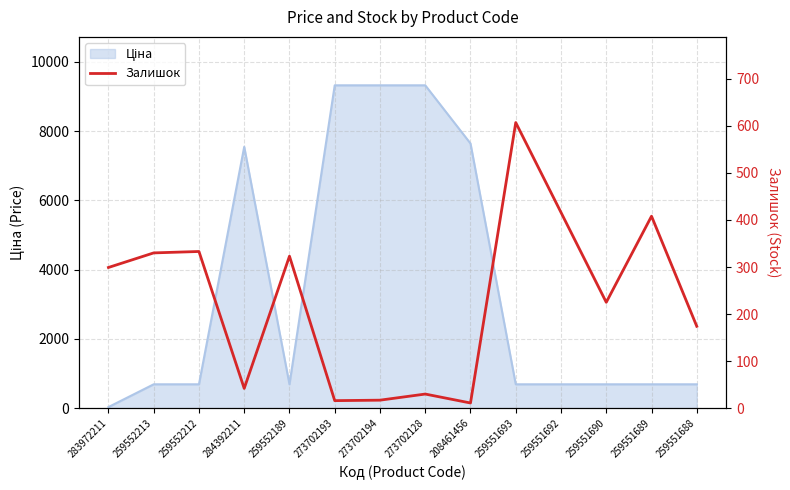

What is the greatest value displayed?

607